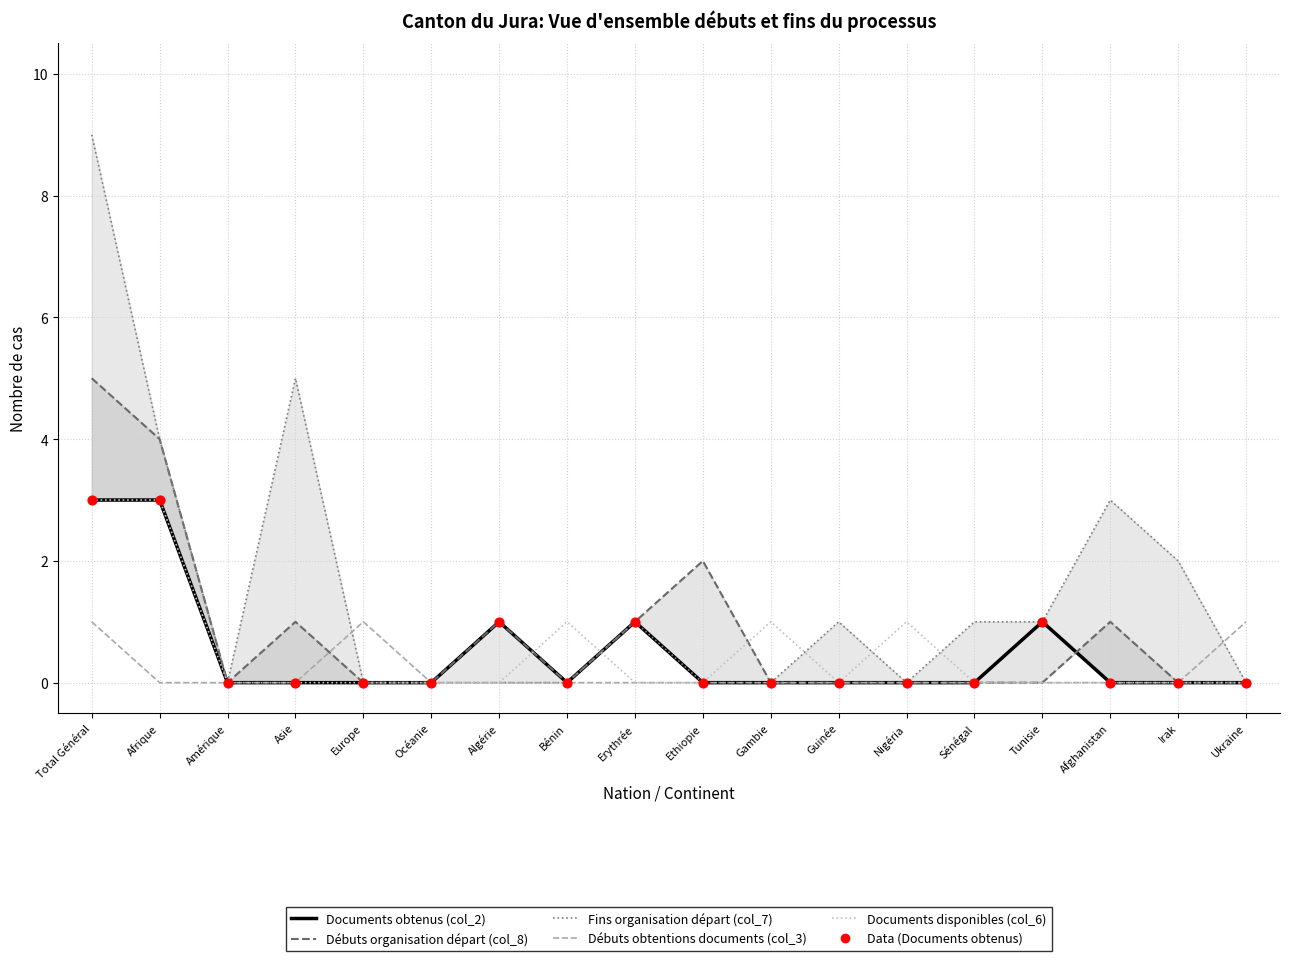

At how many categories does at least one series exceed 4?

2